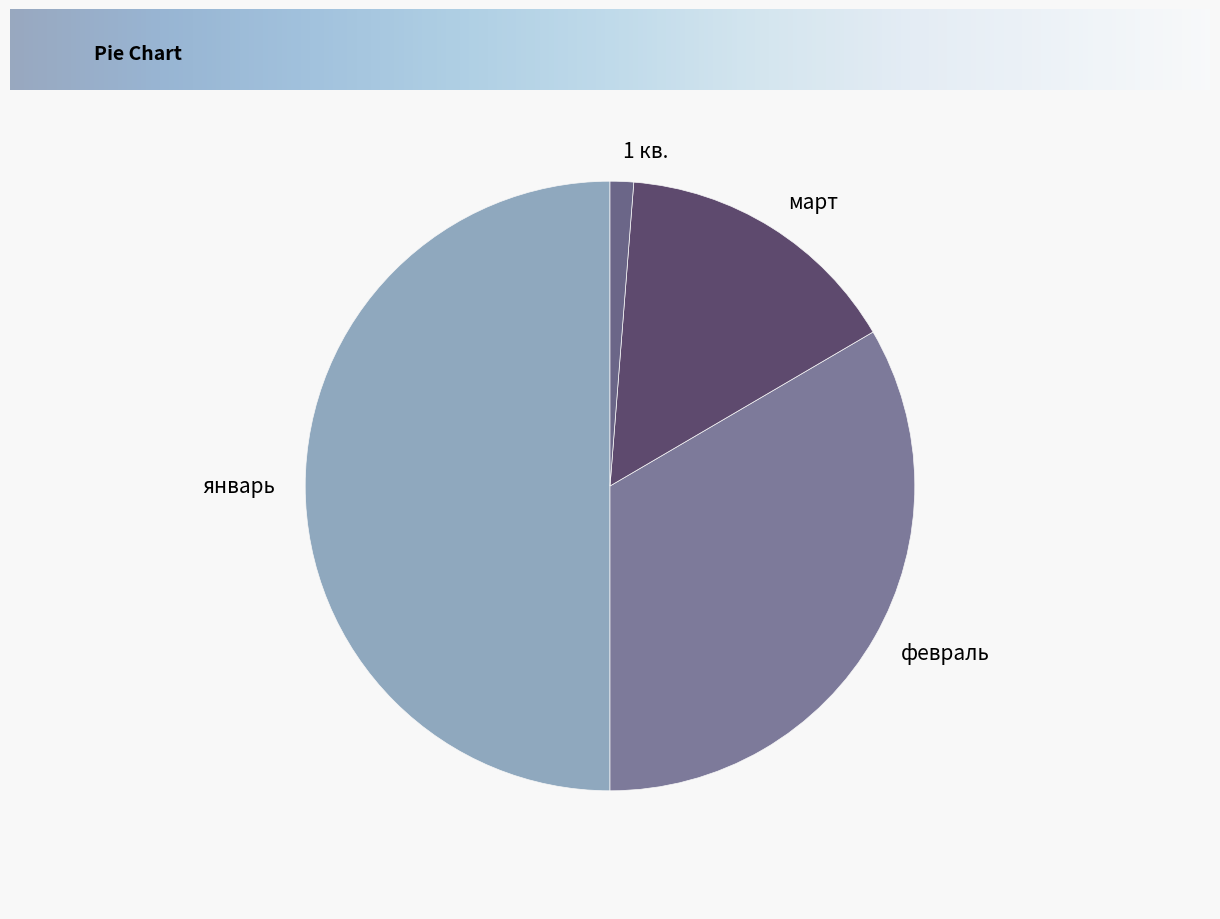

Is март the majority of the pie?

No